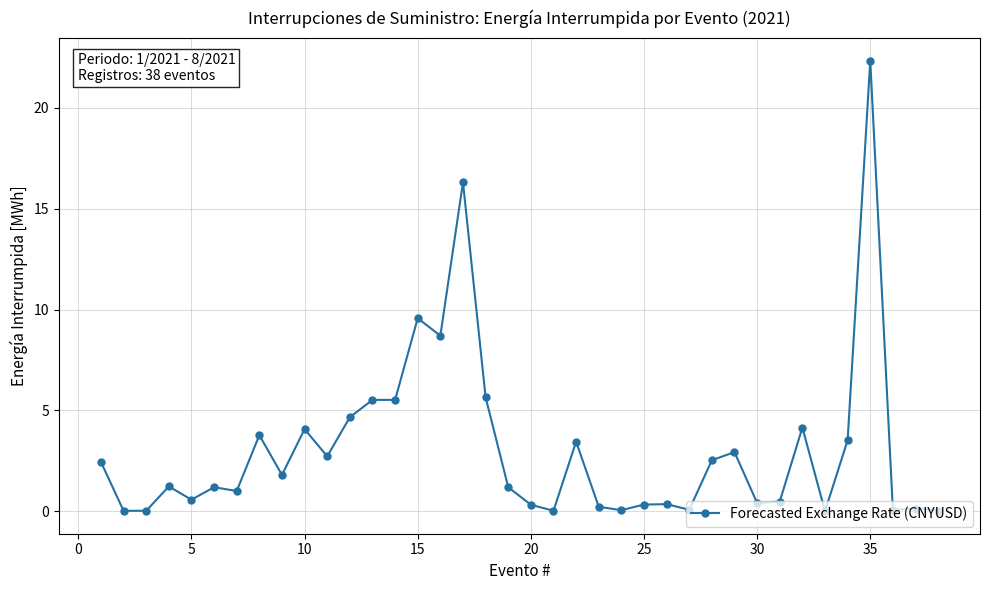

What is the maximum value shown in the chart?

22.3